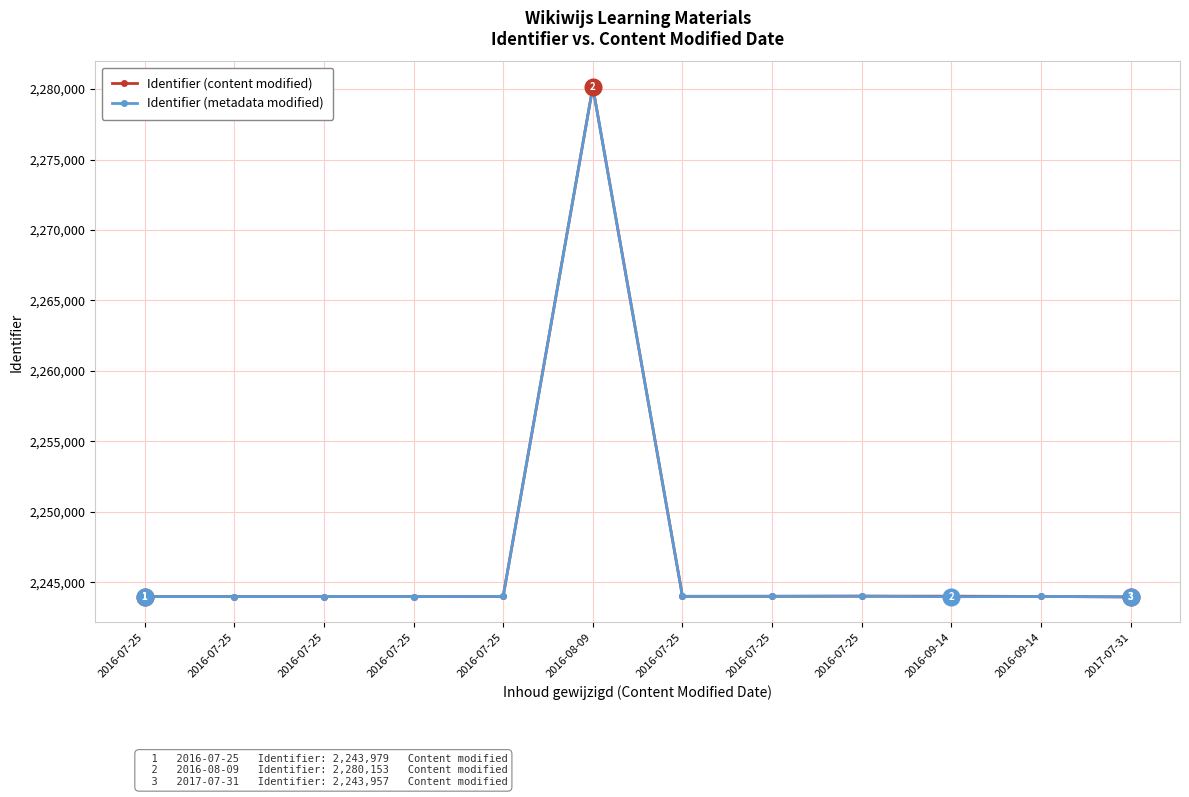

What is the sum of all Identifier (metadata modified) values?

26964002